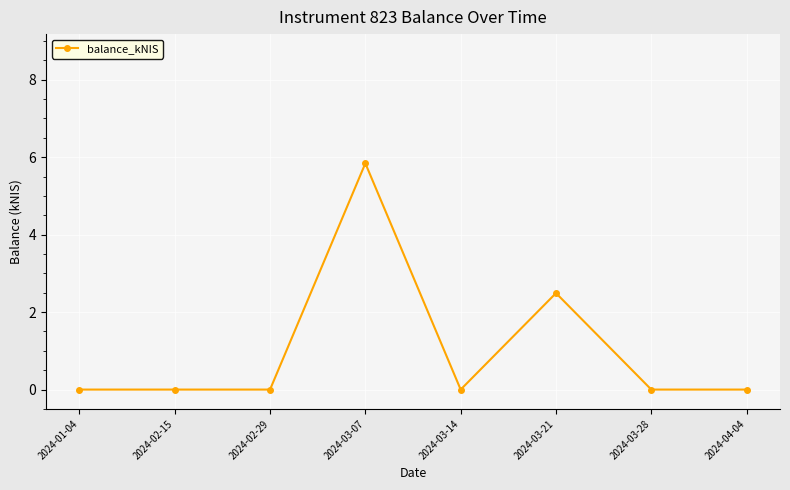

What is the difference between the values at 2024-02-15 and 2024-03-07?

5.8